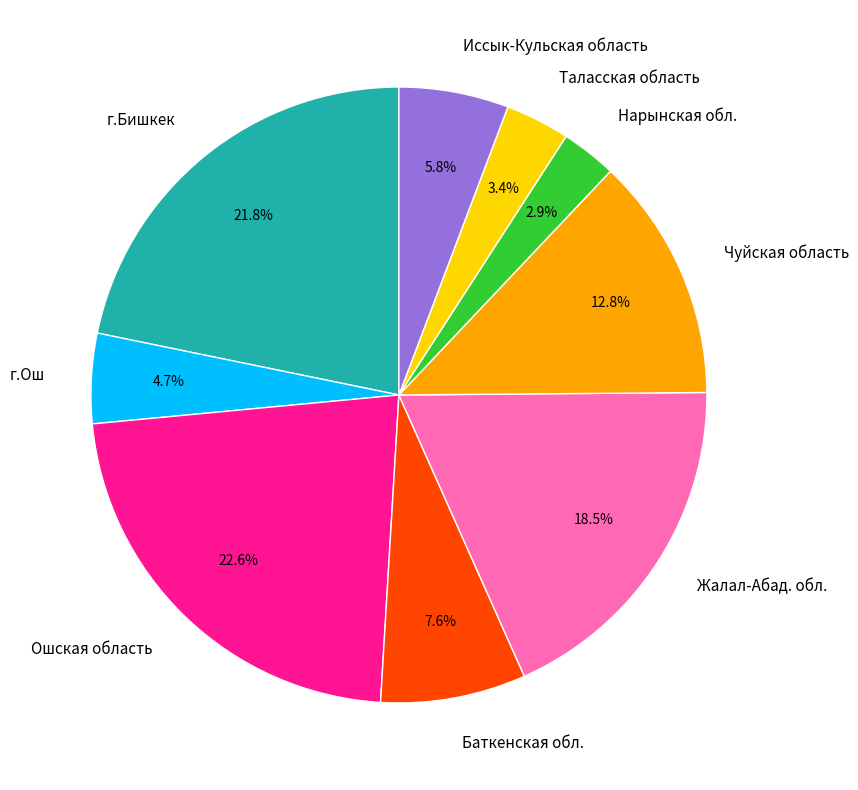

How much of the chart is everything except Иссык-Кульская область?

94.2%